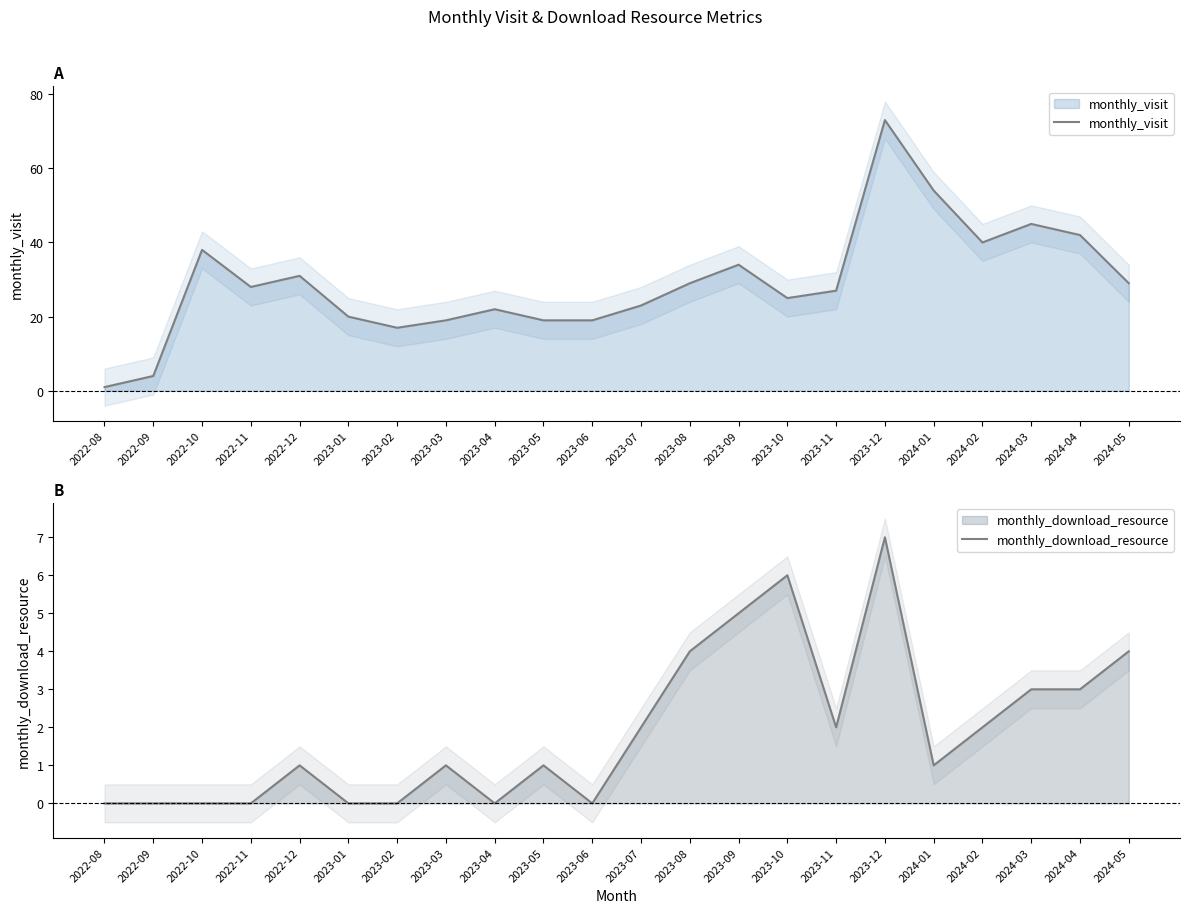

What is the label of the 22nd point from the right?

2022-08